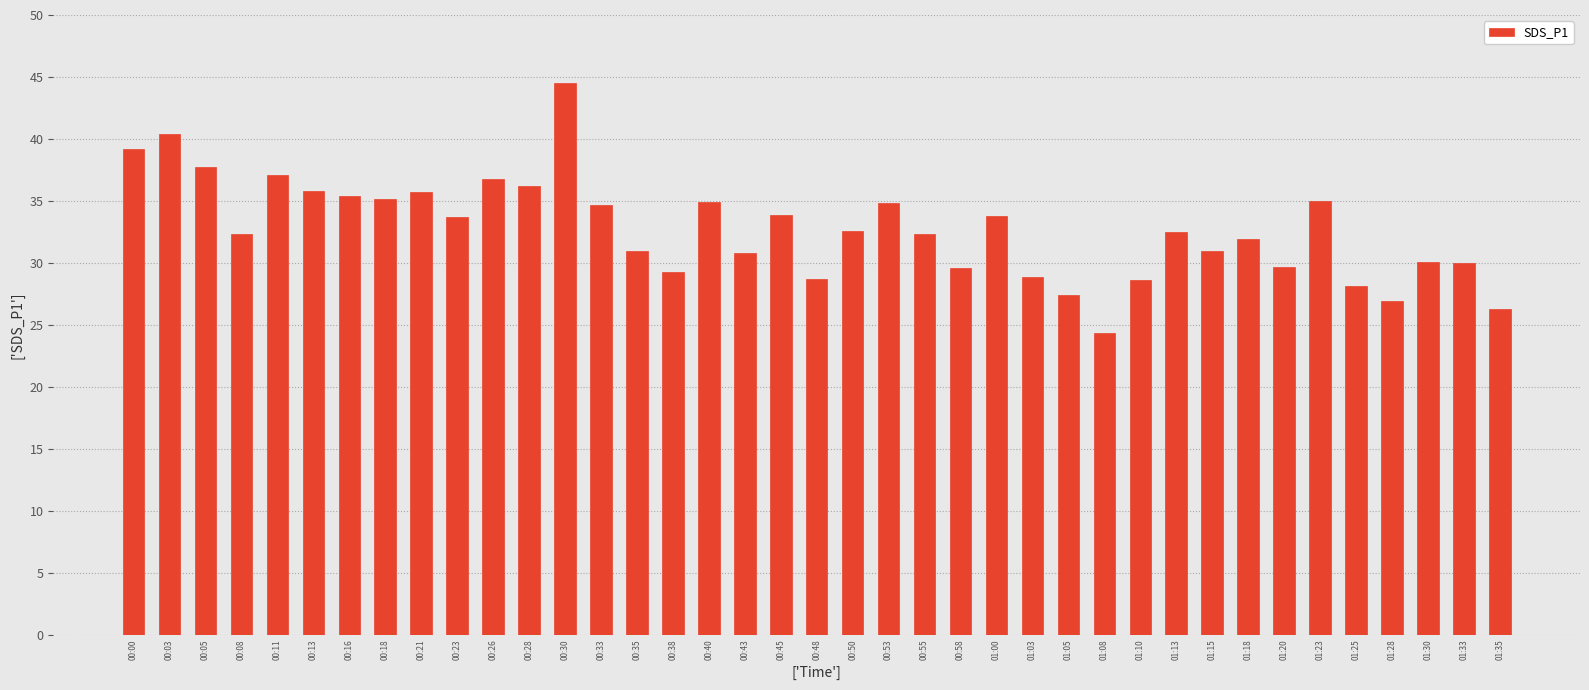

Approximately how many times larger is the value at 00:16 compared to 01:08?

1.5